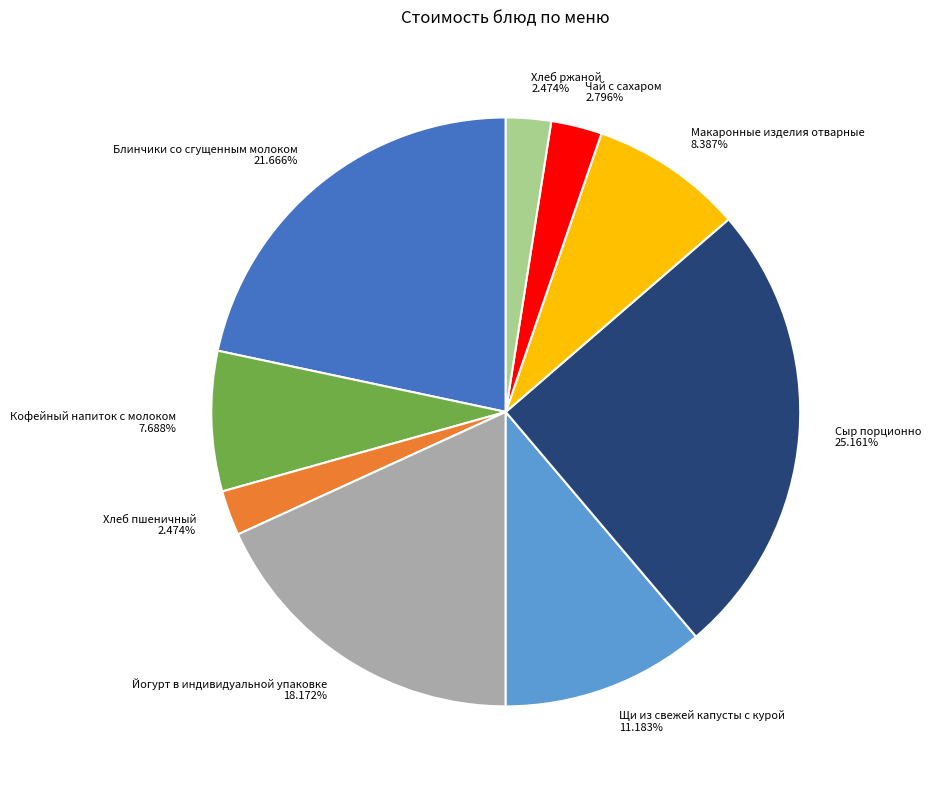

Is the sum of Сыр порционно and Щи из свежей капусты с курой greater than half?

No